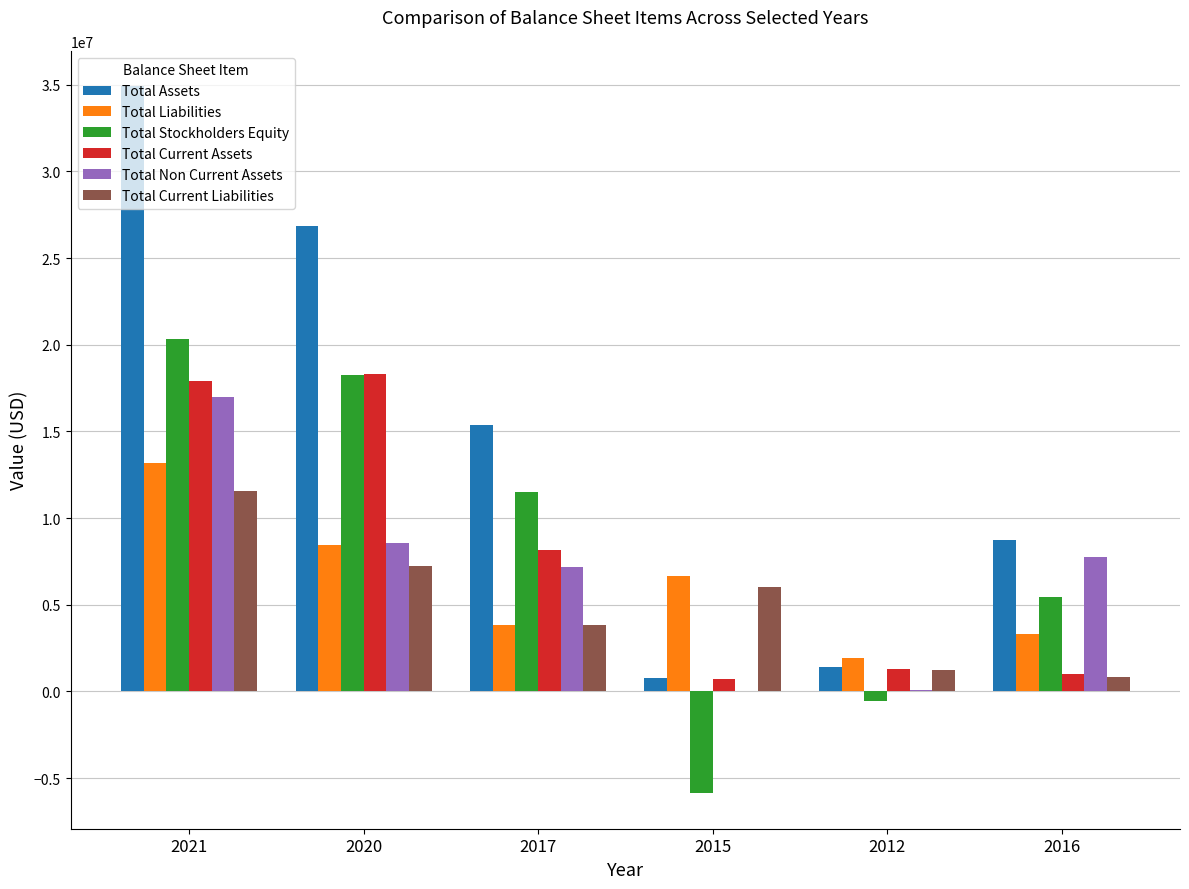

What is the sum of the Total Non Current Assets values at 2017 and 2016?

14952198